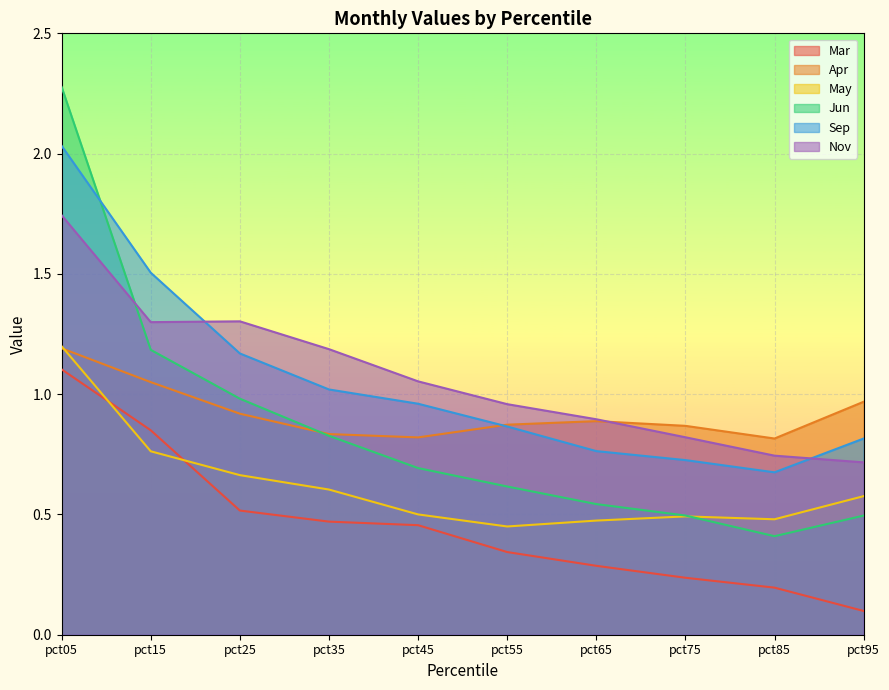

What is the value of the Sep point at the 1st from the left?

2.0